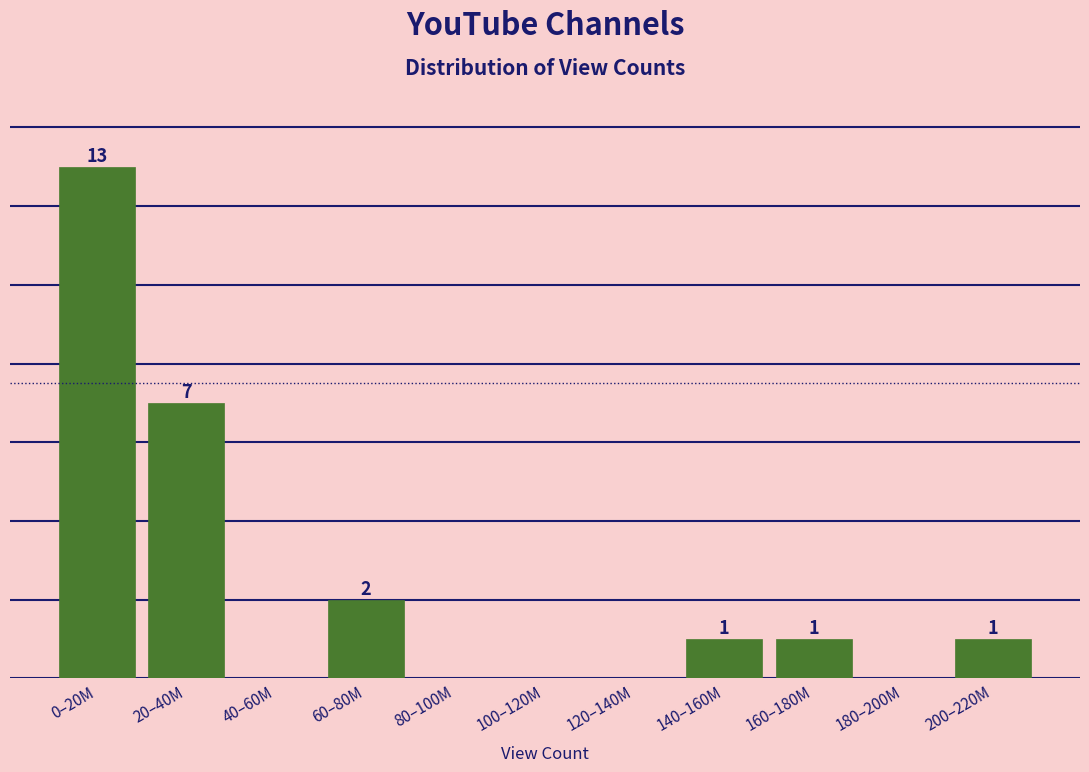

At which label does the data first exceed 1?

0–20M